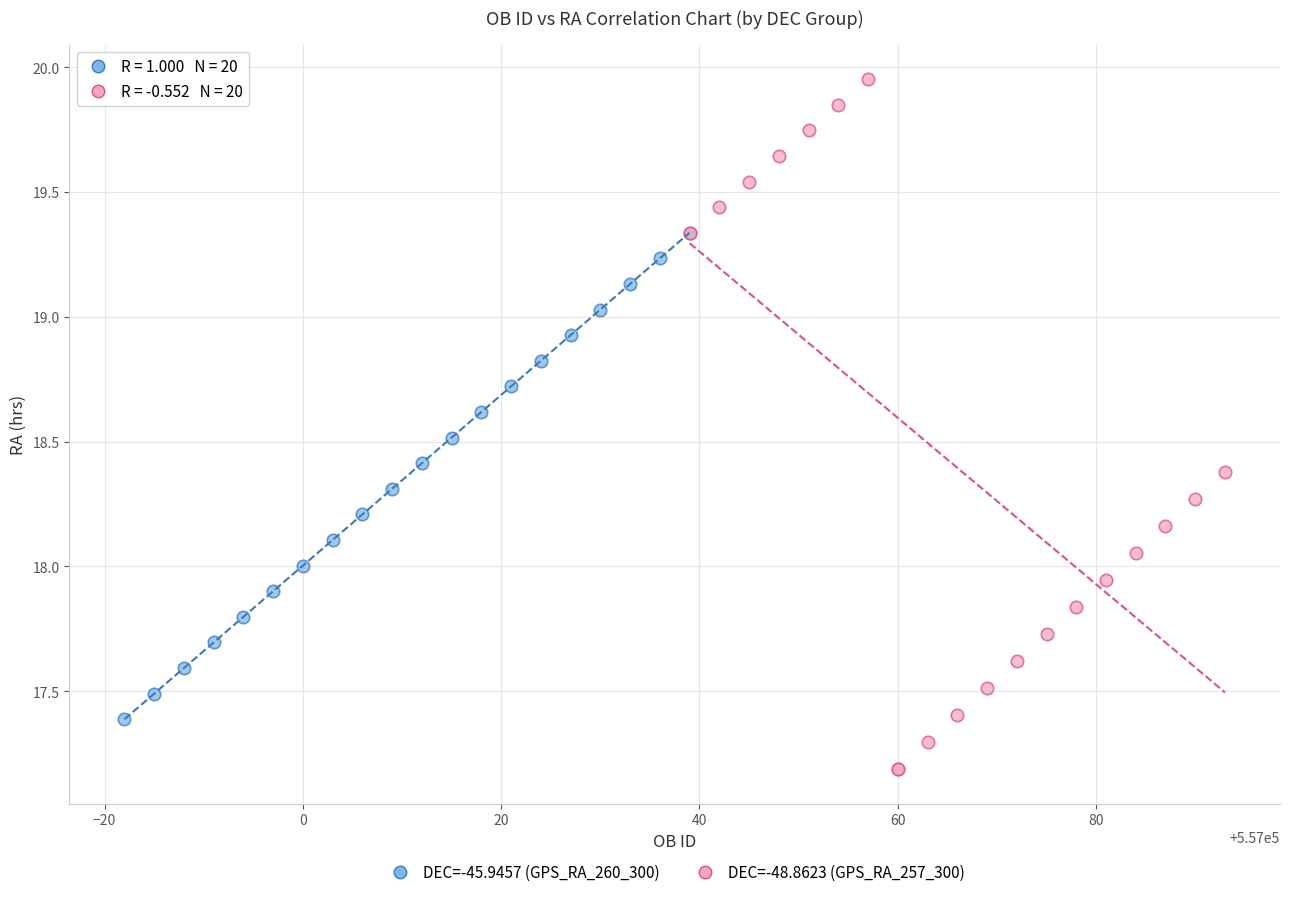

Which series reaches the minimum Y coordinate?

DEC=-48.8623 (GPS_RA_257_300)